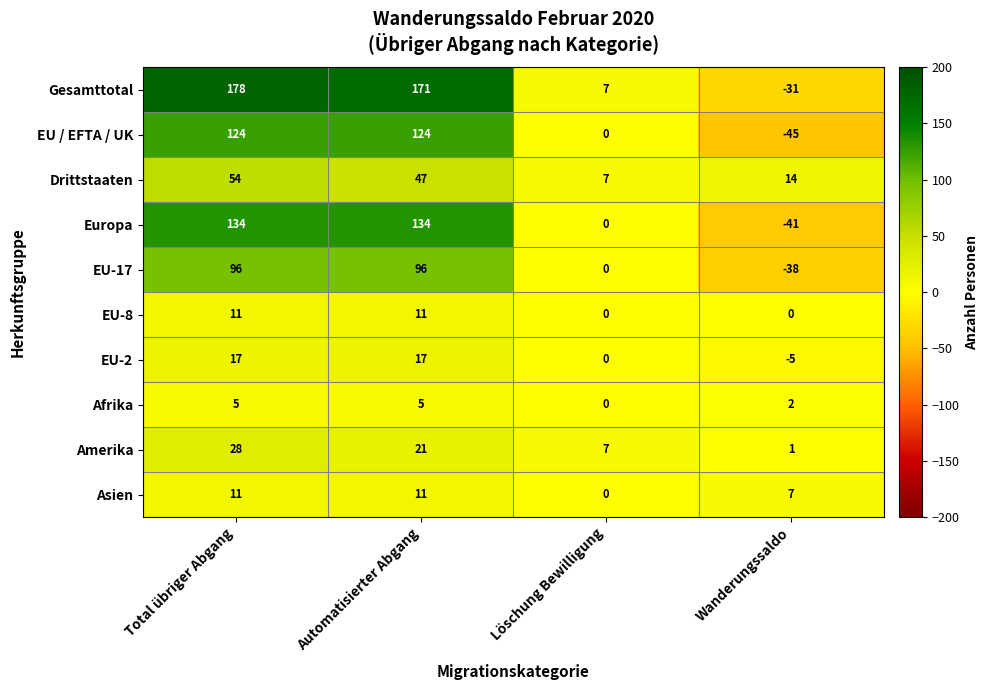

What is the minimum value for EU / EFTA / UK?

-45